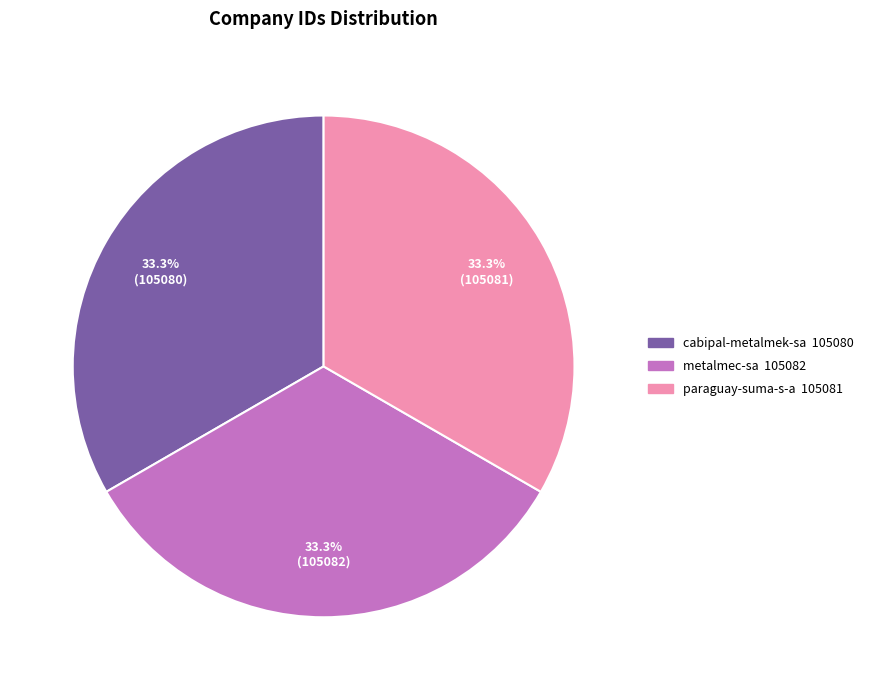

To the nearest percent, what is the combined percentage of cabipal-metalmek-sa and metalmec-sa?

67%